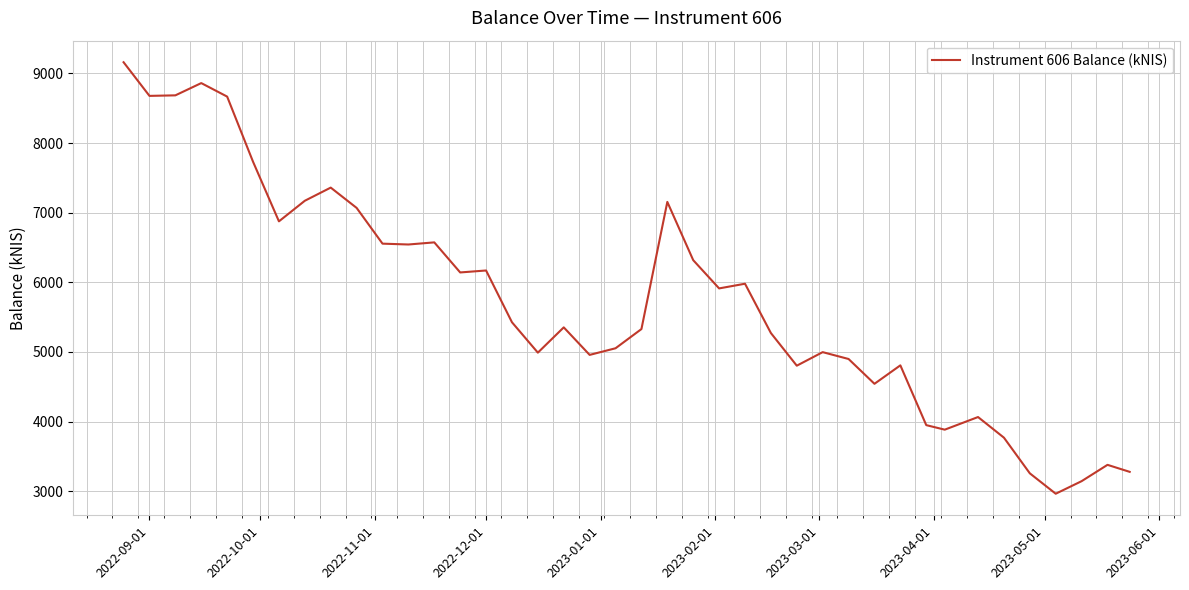

What is the greatest value displayed?

9161.0